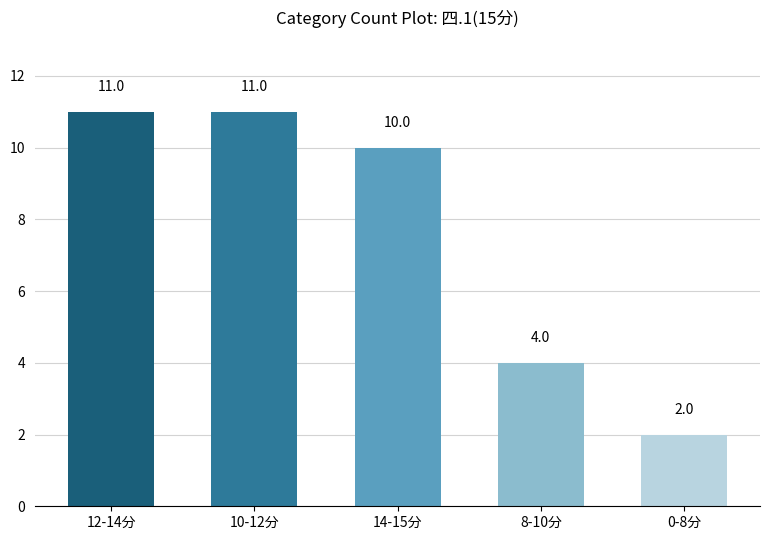

How many data points are less than 10?

2